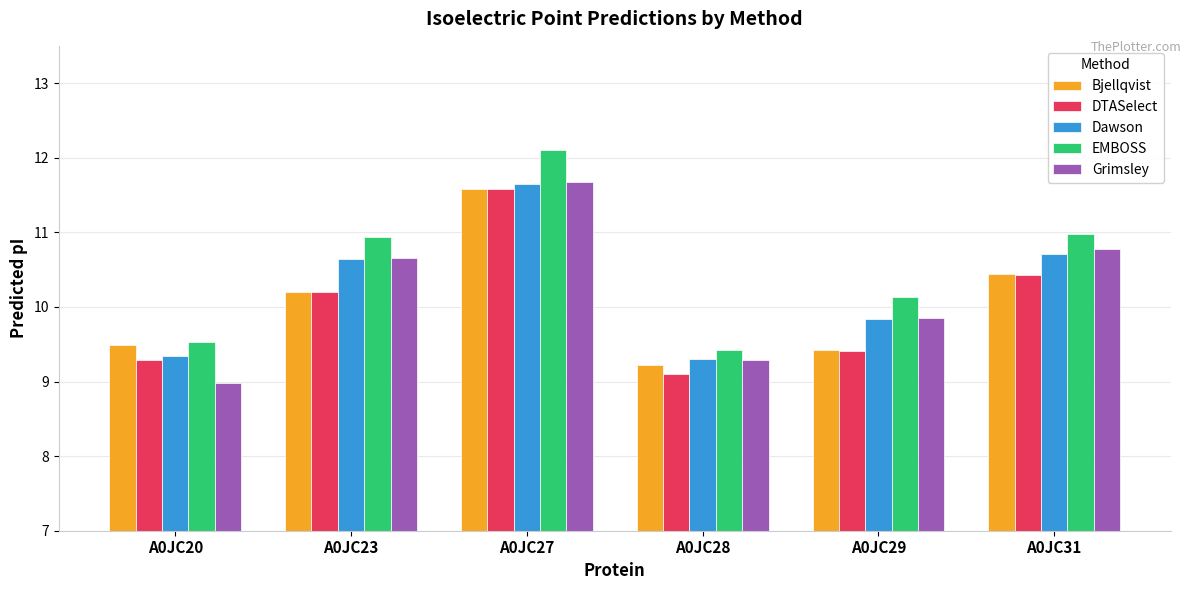

At which label does DTASelect first exceed 10?

A0JC23